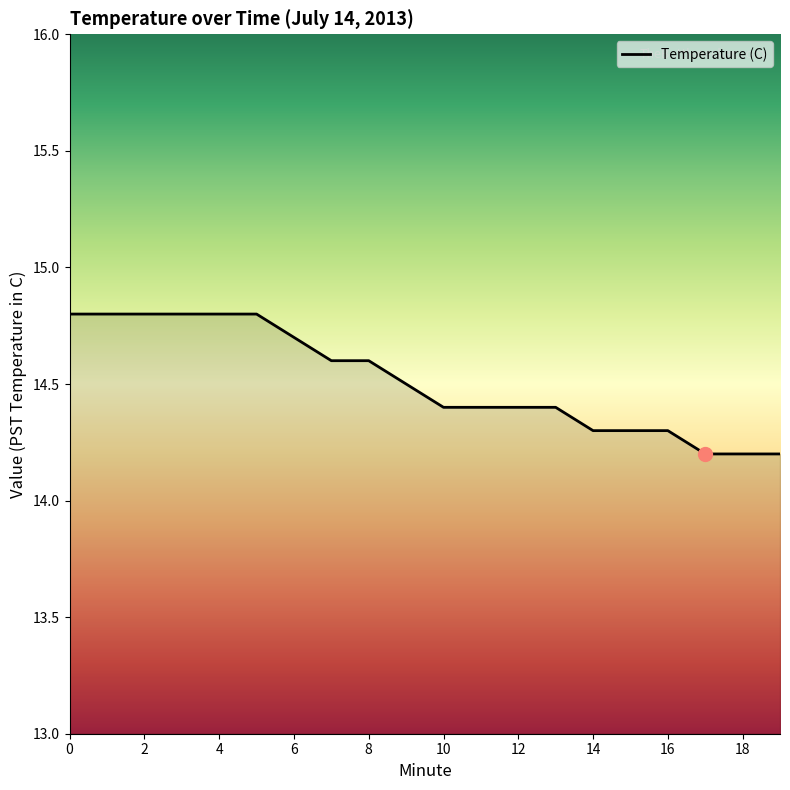

Reading left to right, list all the values displayed in this chart.

14.8	14.8	14.8	14.8	14.8	14.8	14.7	14.6	14.6	14.5	14.4	14.4	14.4	14.4	14.3	14.3	14.3	14.2	14.2	14.2